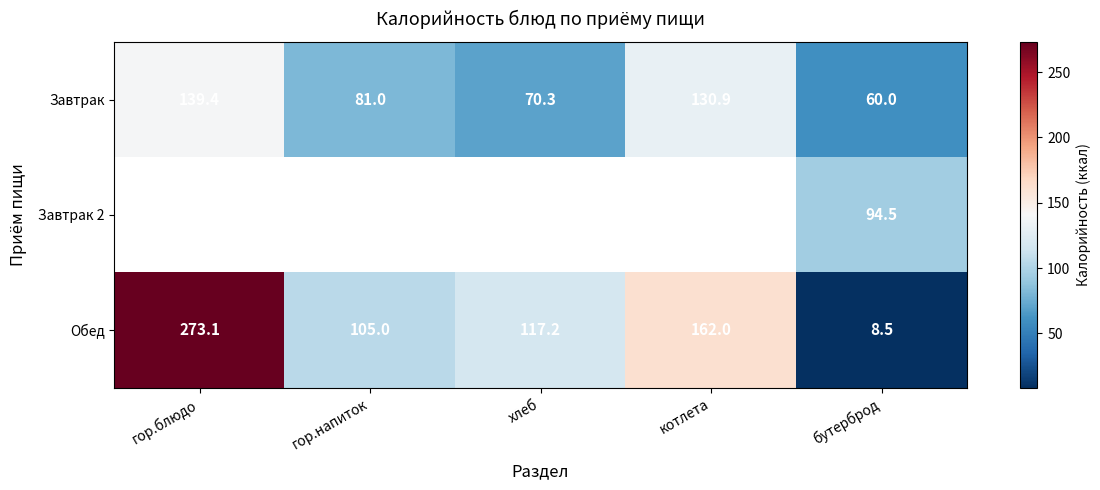

What is the difference between the maximum and minimum values in the Обед series?

264.6